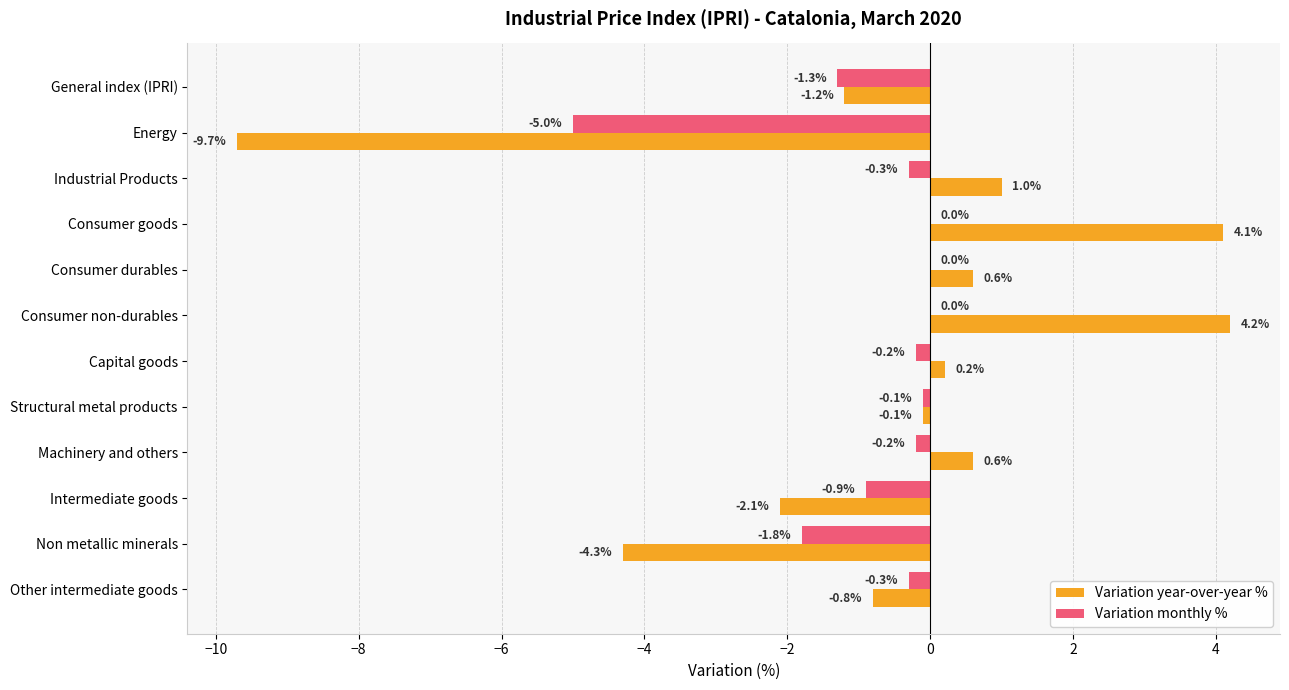

The Variation monthly % series shows -7.8 at Energy. True or false?

False